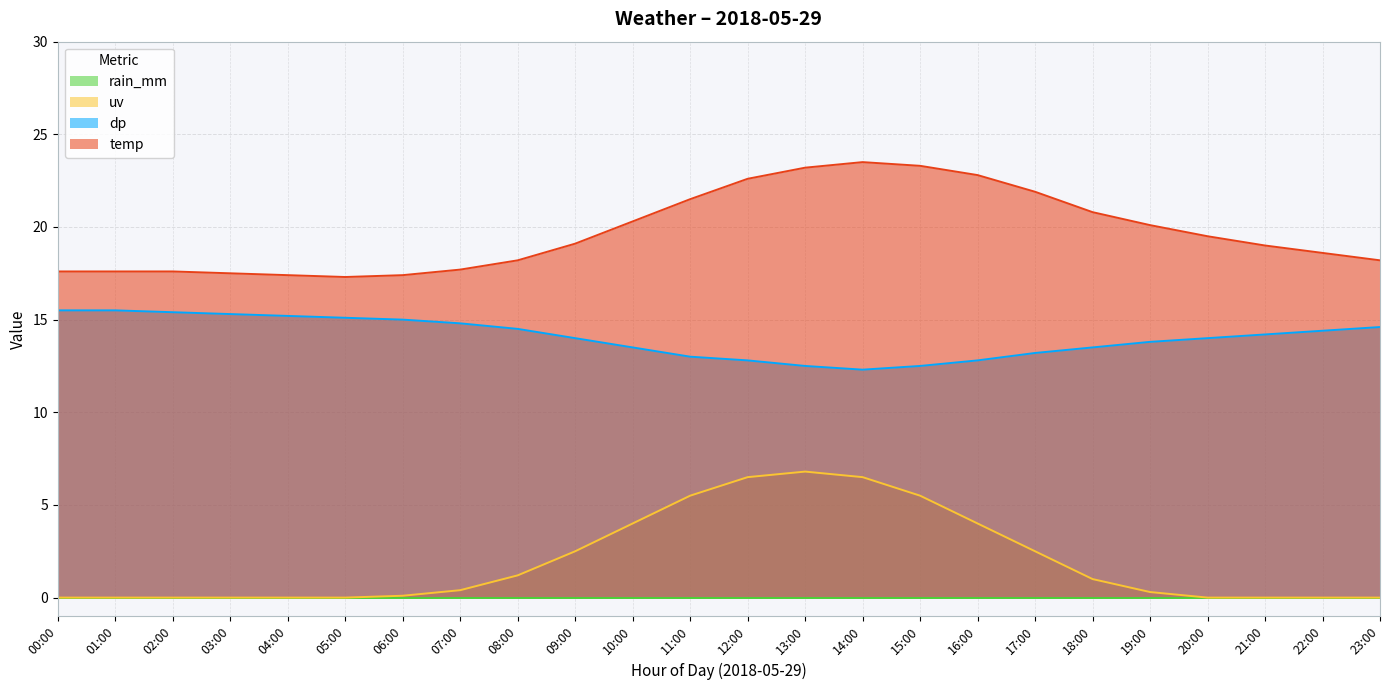

Read the dp value at 10:00.

13.5